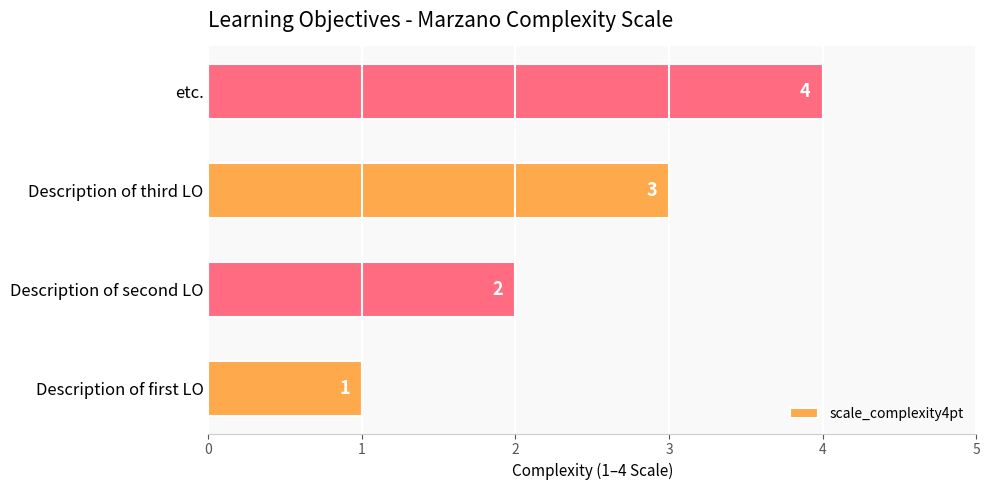

How many values are between 2 and 4?

3